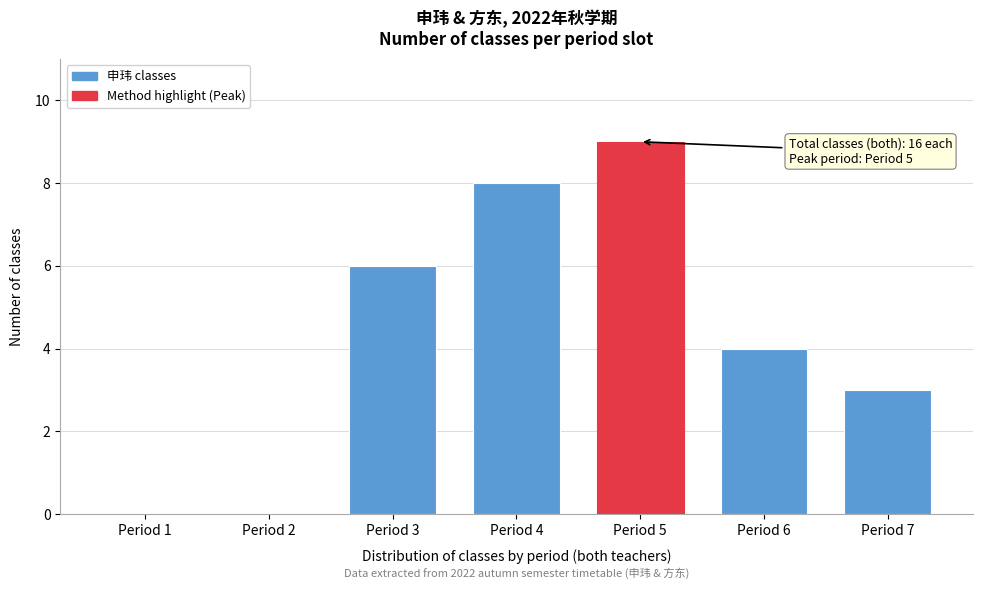

Reading left to right, extract all data points from this chart.

Period 1=0	Period 2=0	Period 3=6	Period 4=8	Period 5=9	Period 6=4	Period 7=3